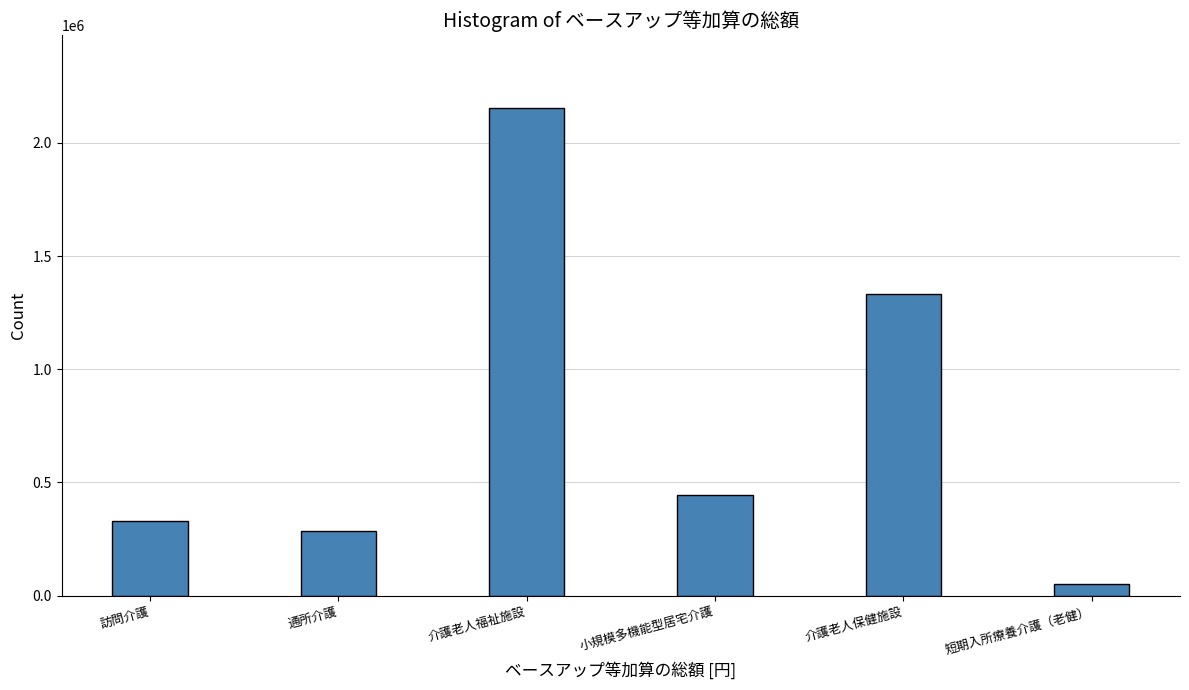

Reading left to right, transcribe all the data shown in this chart.

328320	287760	2153088	443904	1332864	51264